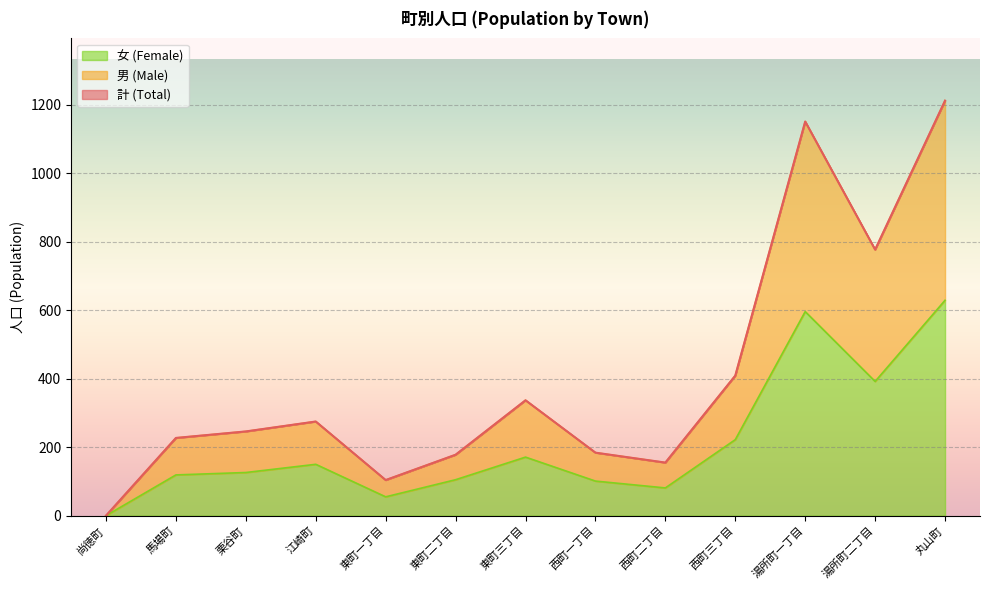

True or false: 男 (Male) and 女 (Female) intersect in this chart.

False